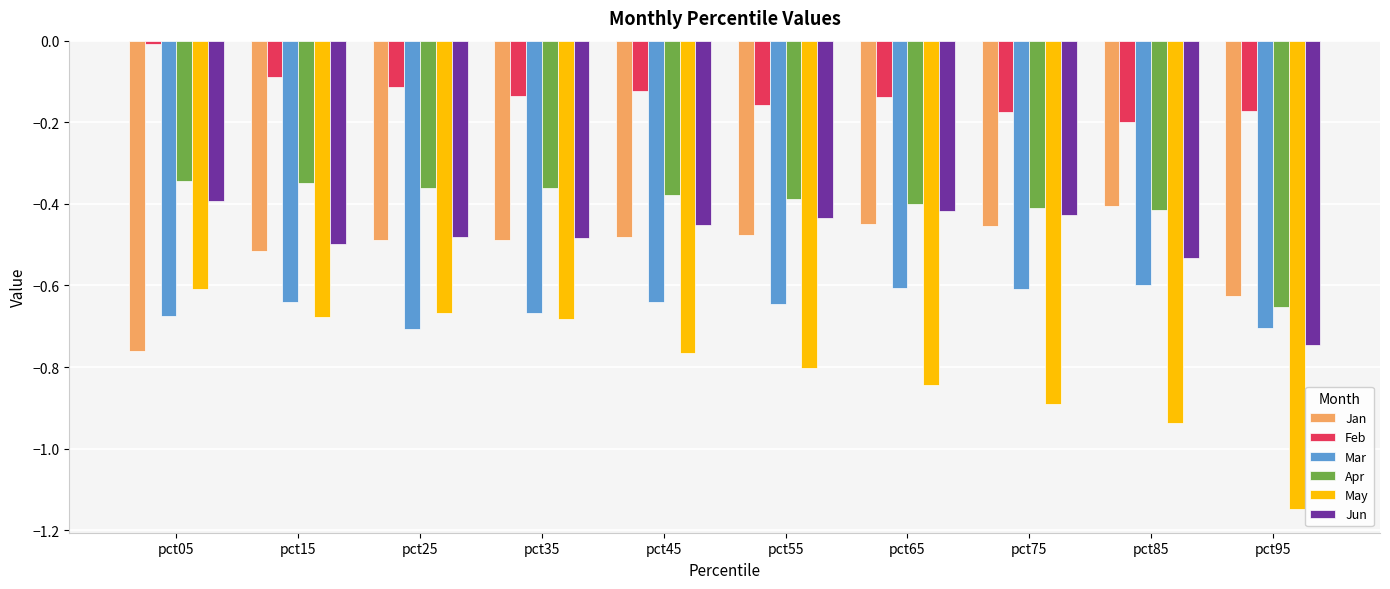

Is it true that Jan equals -0.2 at pct65?

False